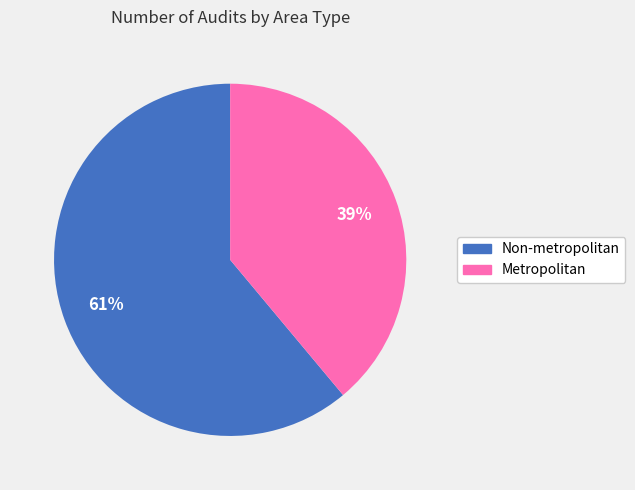

Do Metropolitan and Non-metropolitan together represent more than half of the pie?

Yes